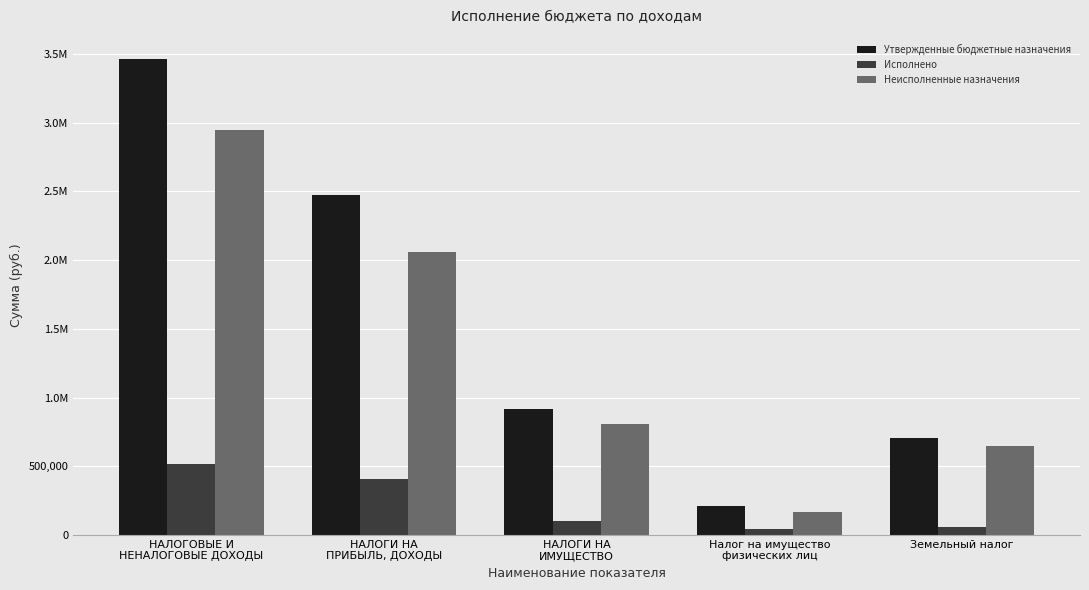

Rank the series by their average value, from highest to lowest.

Утвержденные бюджетные назначения, Неисполненные назначения, Исполнено